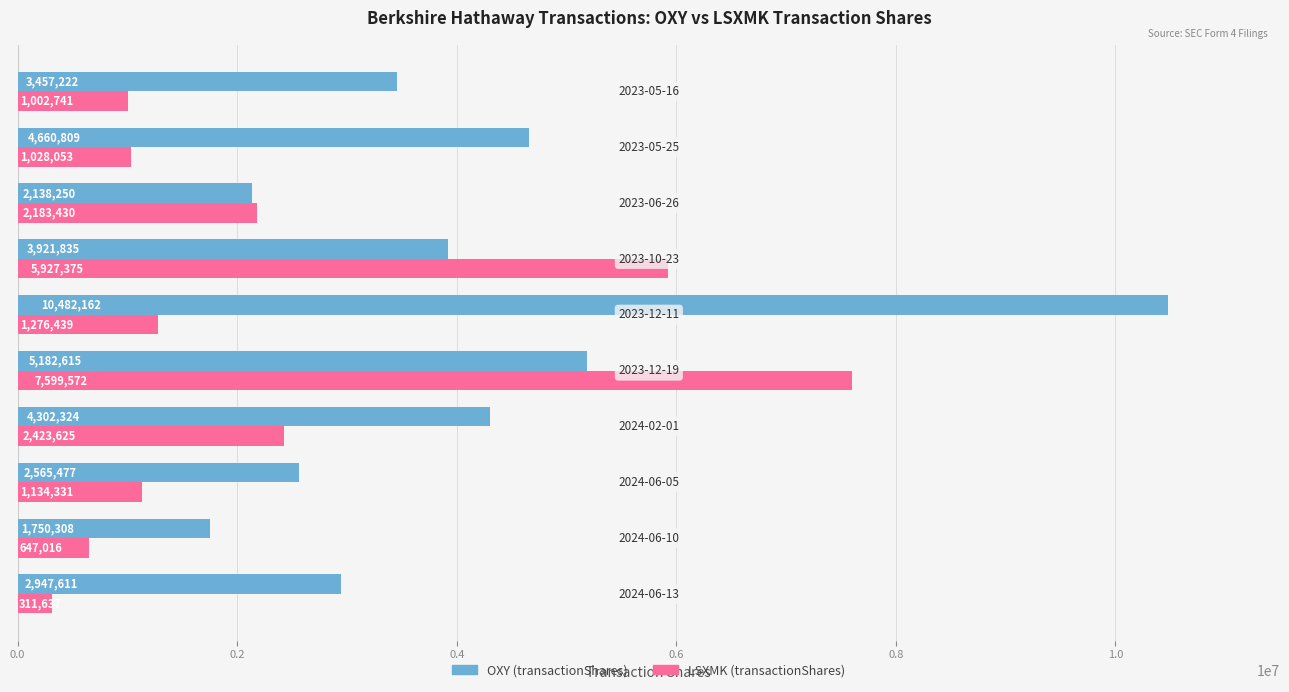

Rank the series by their average value, from highest to lowest.

OXY (transactionShares), LSXMK (transactionShares)